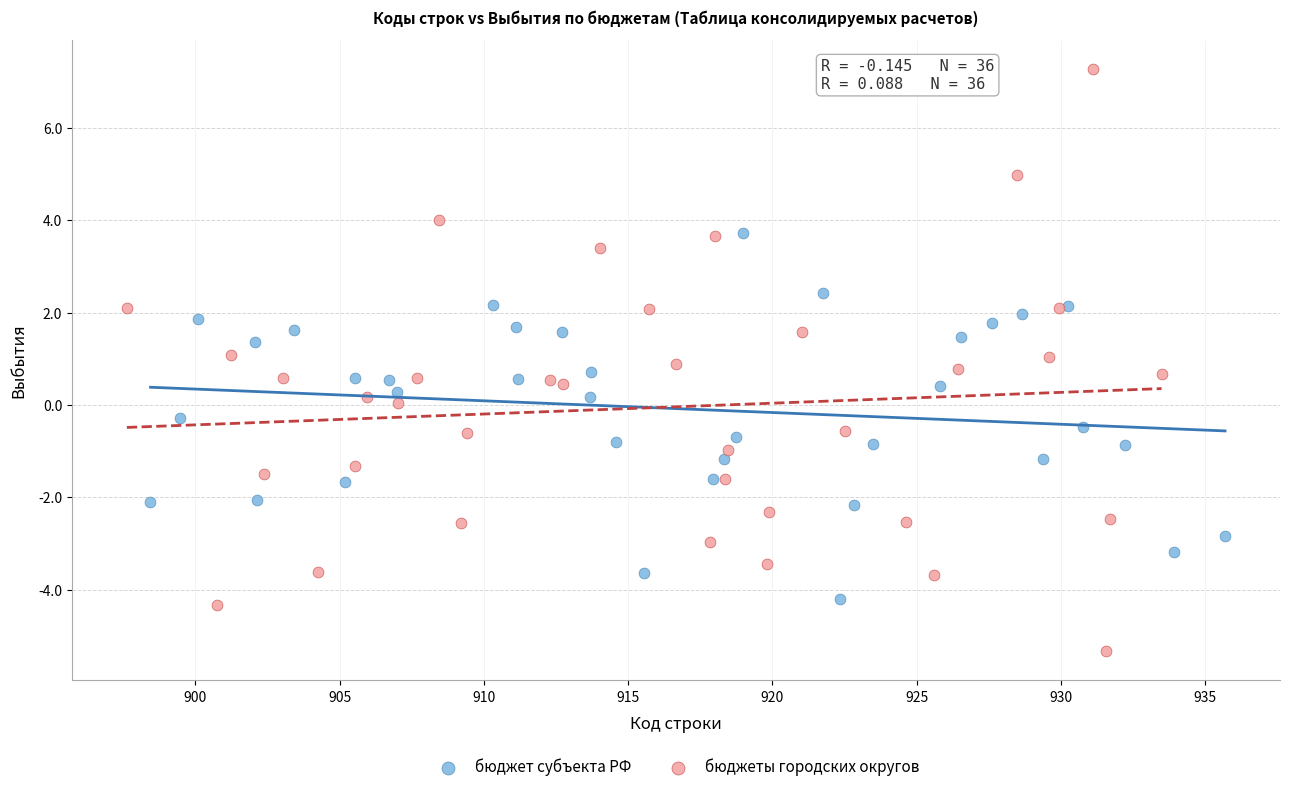

Which series contains the lowest Y value?

бюджеты городских округов